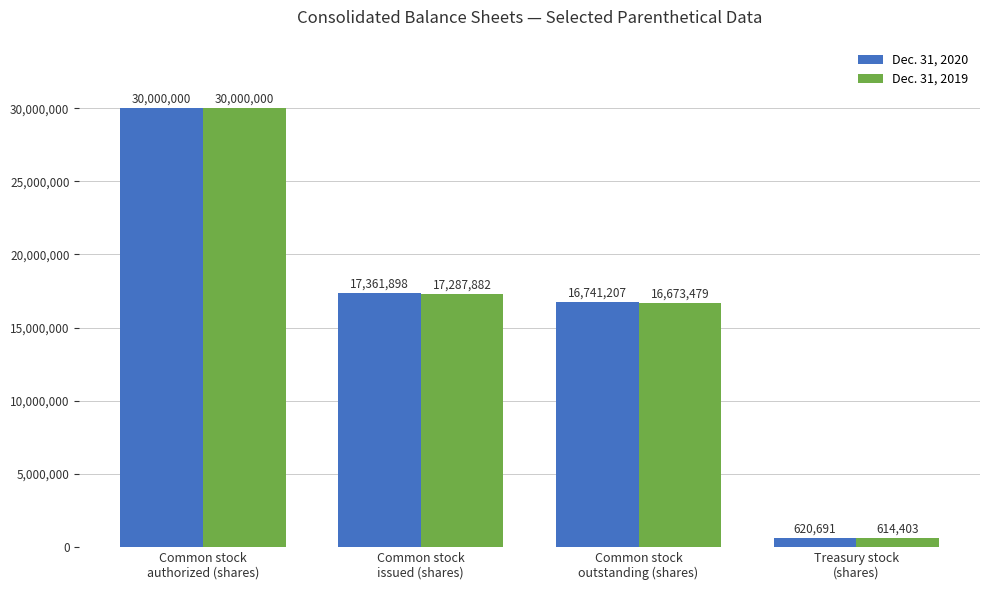

What is the value of the Dec. 31, 2019 bar at the 1st from the left?

30000000